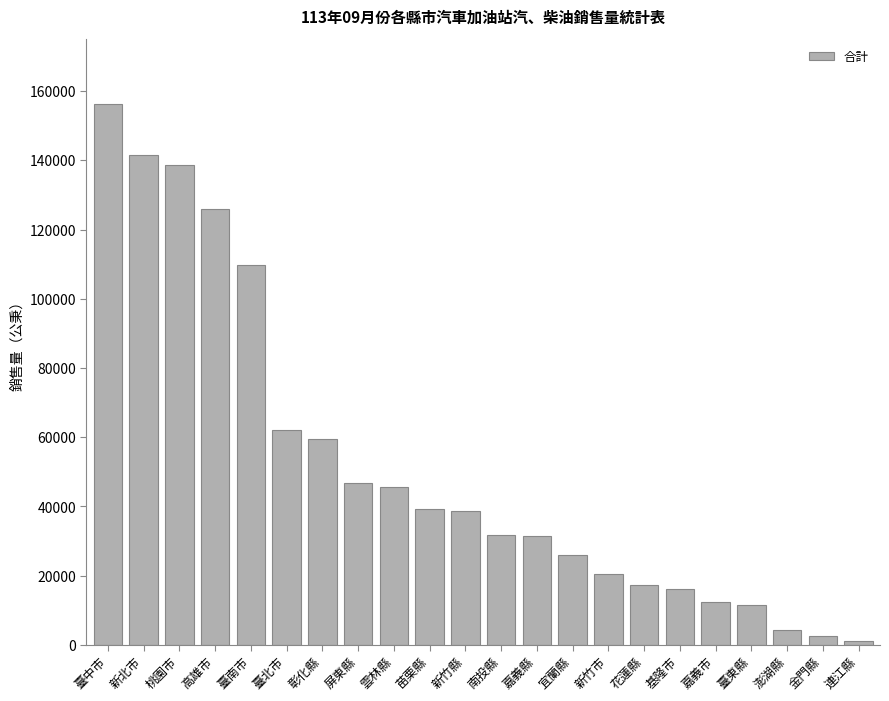

Read the value at 花蓮縣.

17212